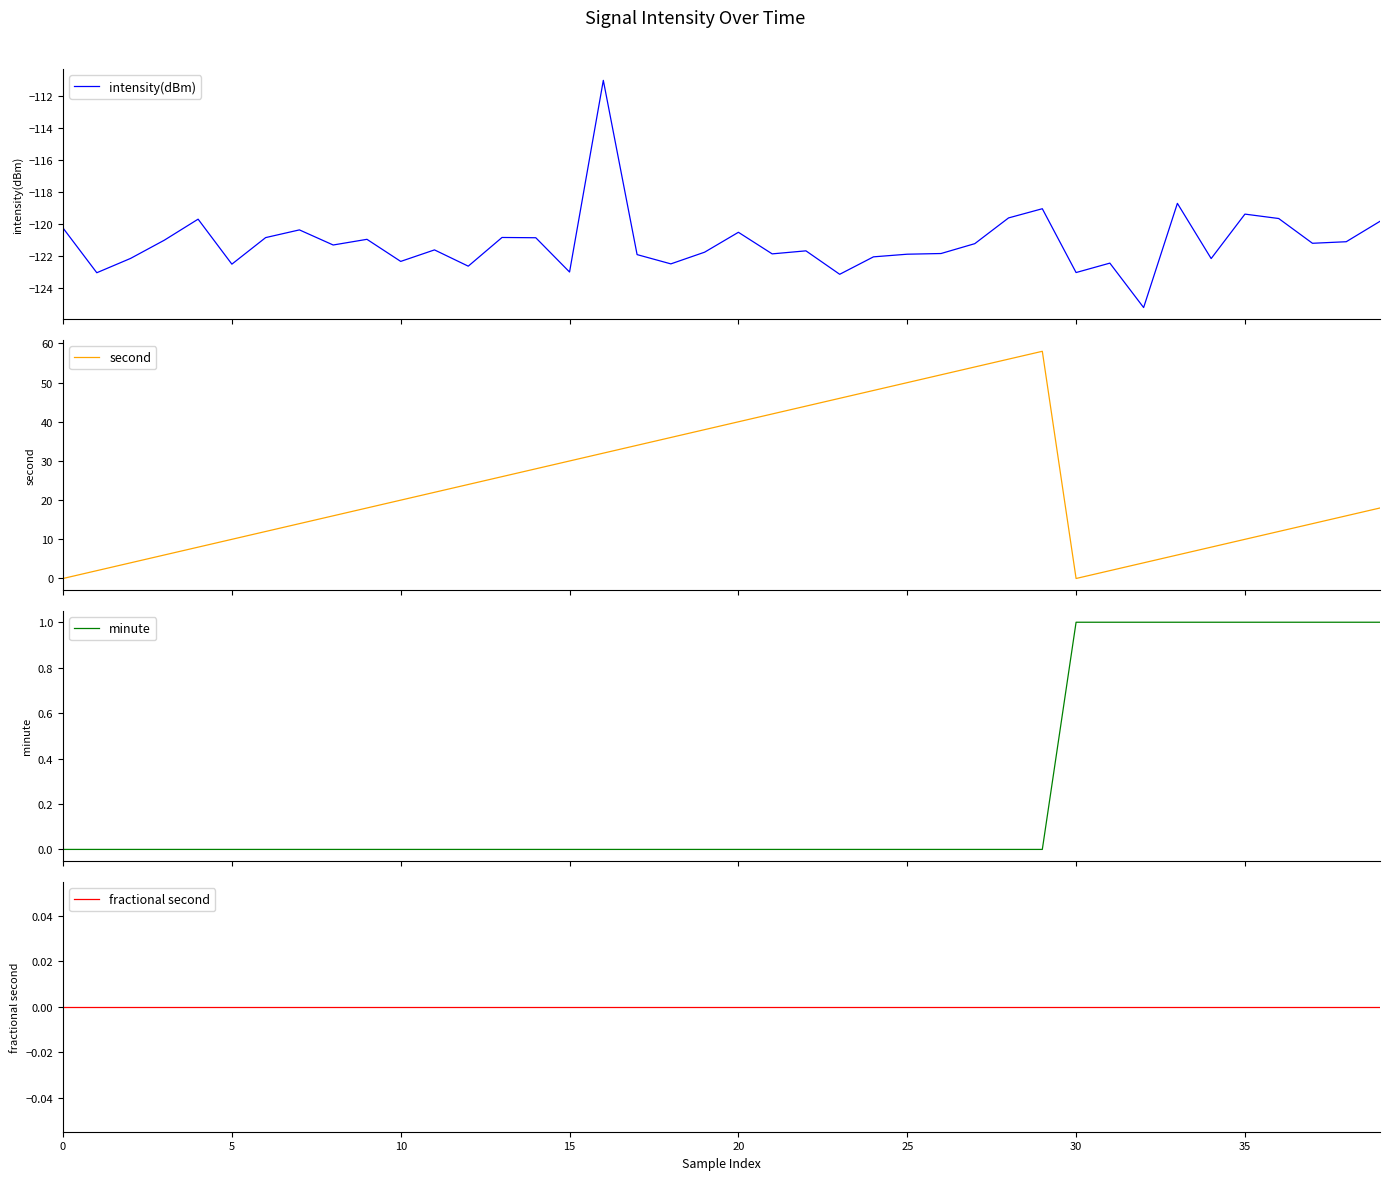

What is the sum of all minute values?

10